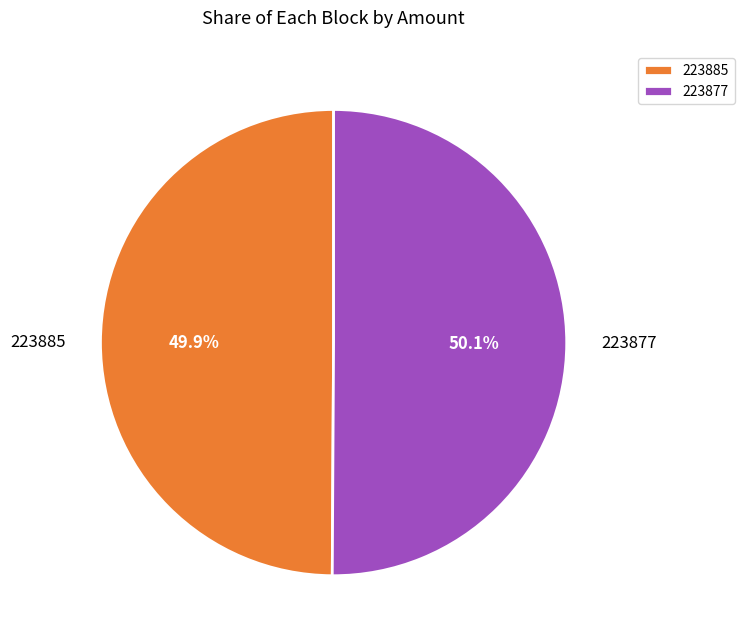

What is the ratio of the value at 223877 to the value at 223885?

1.0